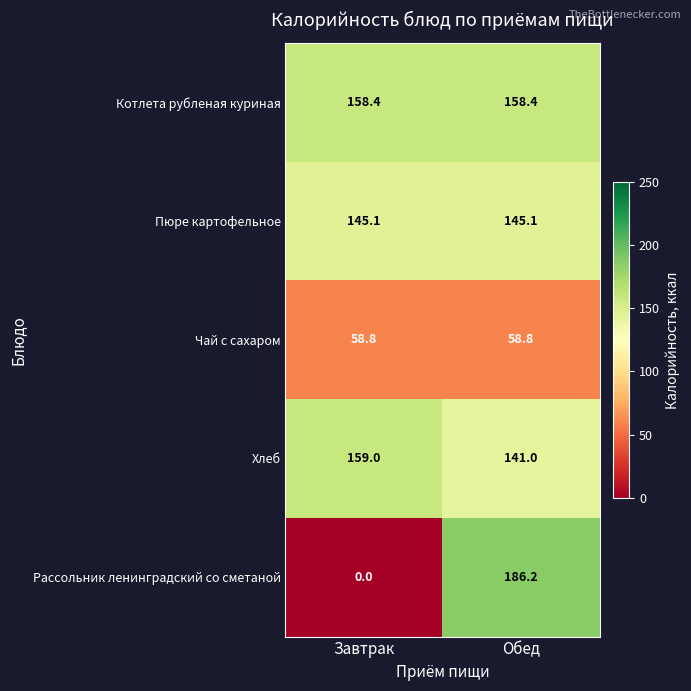

Is it true that Пюре картофельное equals 241.3 at Обед?

False